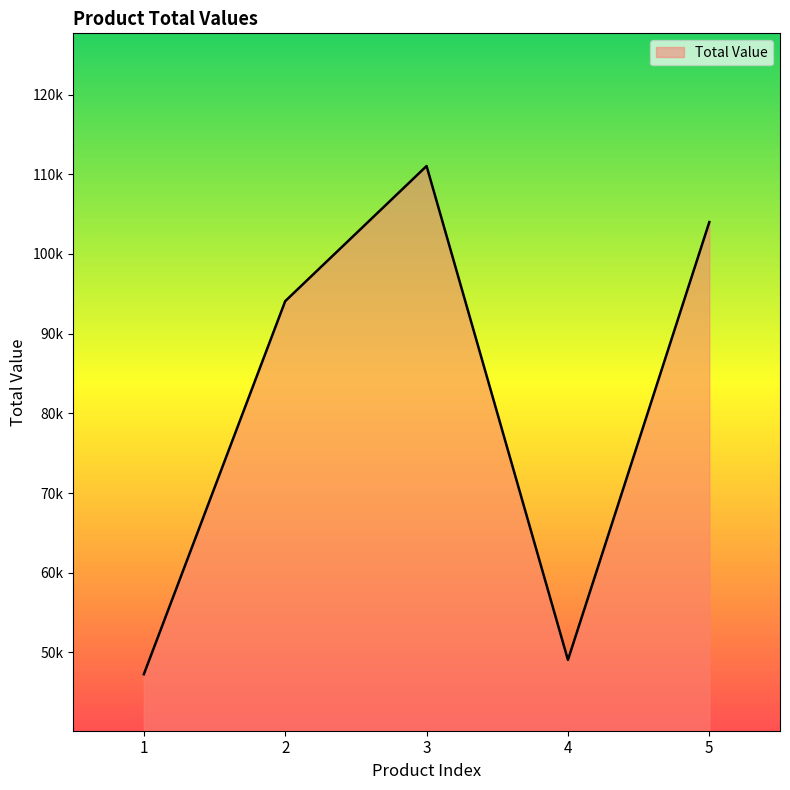

Which category has the lowest value across all series?

1